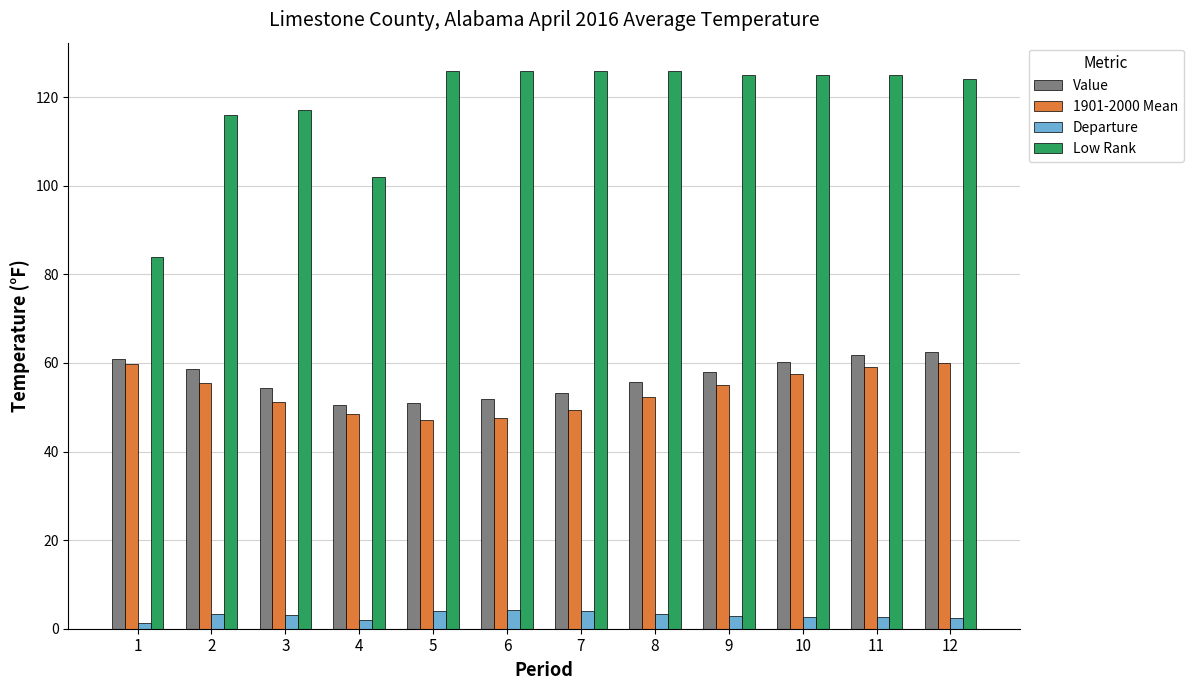

True or false: Value has a value of 89.6 at 5.

False